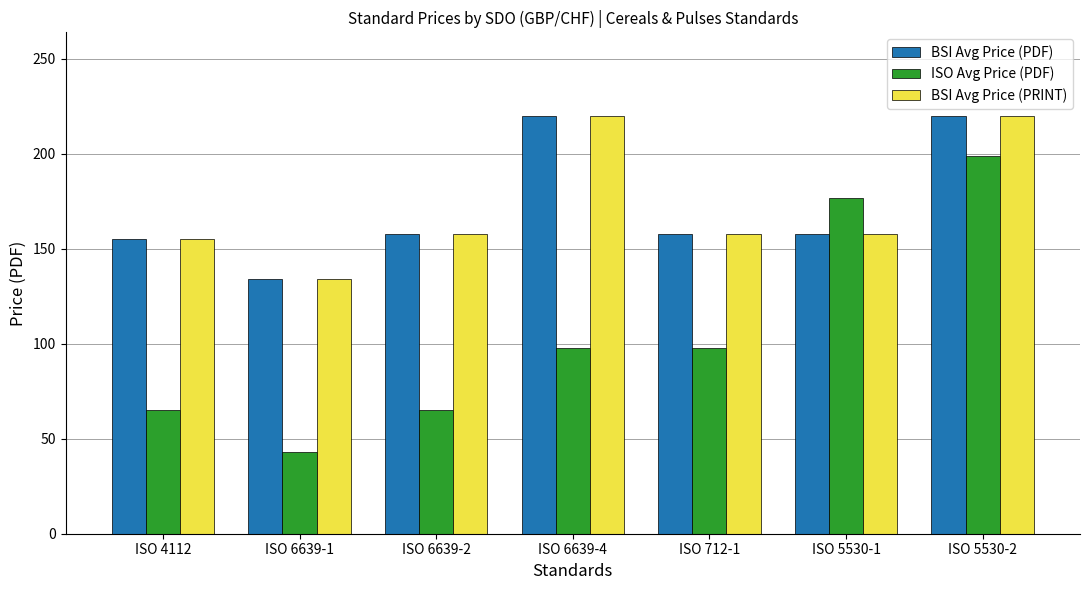

What is the highest value of the ISO Avg Price (PDF) series?

199